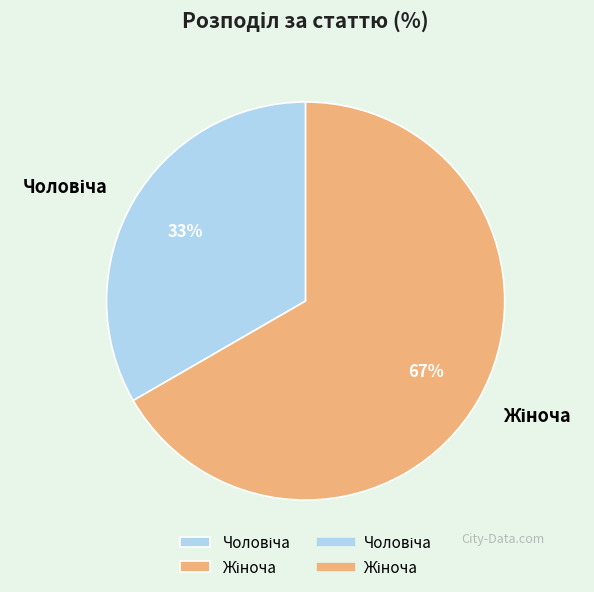

How many segments does this pie chart have?

2